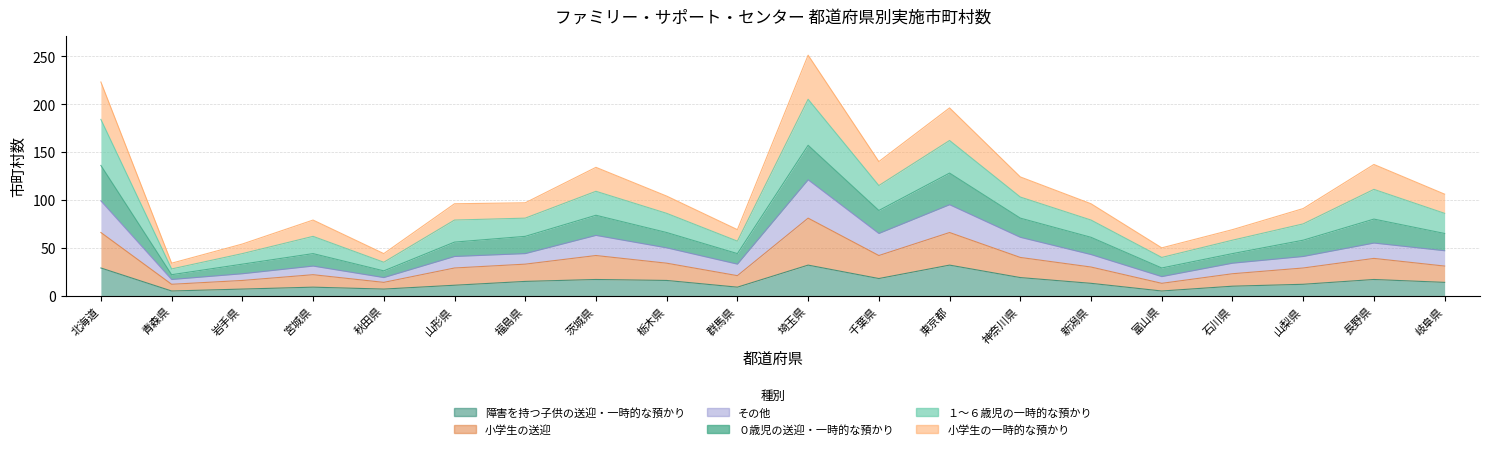

At which label does その他 reach its minimum?

青森県